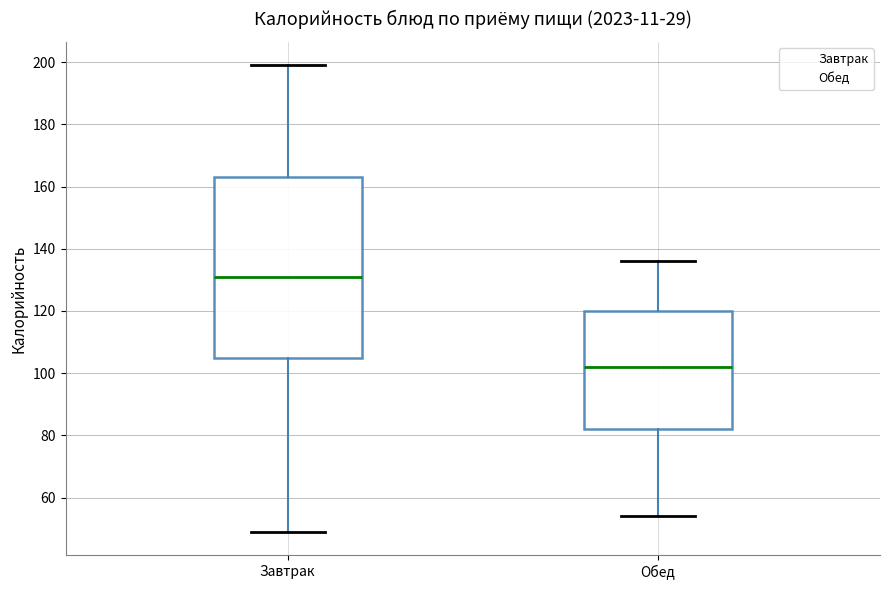

Reading left to right, read every box against the y-axis: the position of its median line, the range the box covers, and the ends of its whiskers. The values are not printed on the chart, so give them approximately, as read against the axis.

Завтрак: median 132, box 106 to 164, whiskers 50 to 200
Обед: median 102, box 82 to 120, whiskers 54 to 136